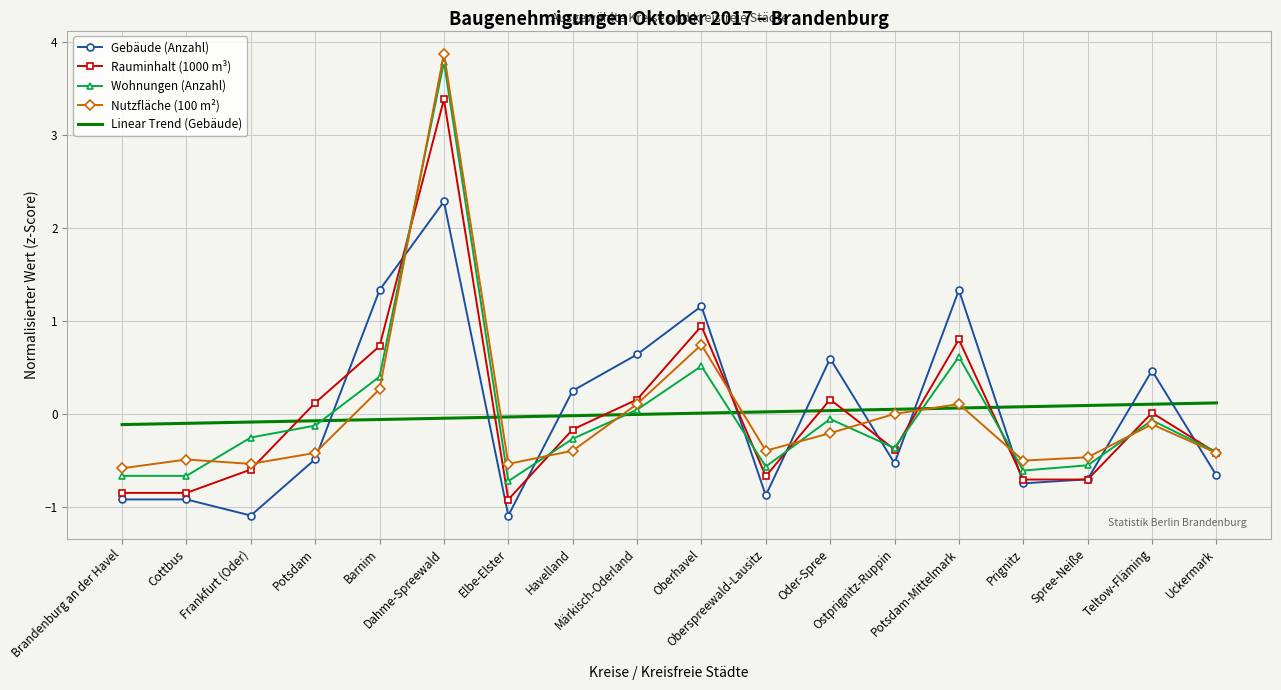

What is the spread (max minus min) of values at Spree-Neiße?

0.8